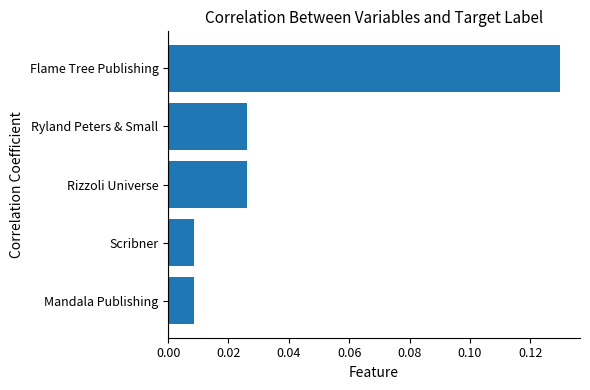

Which label corresponds to the largest value in the chart?

Flame Tree Publishing